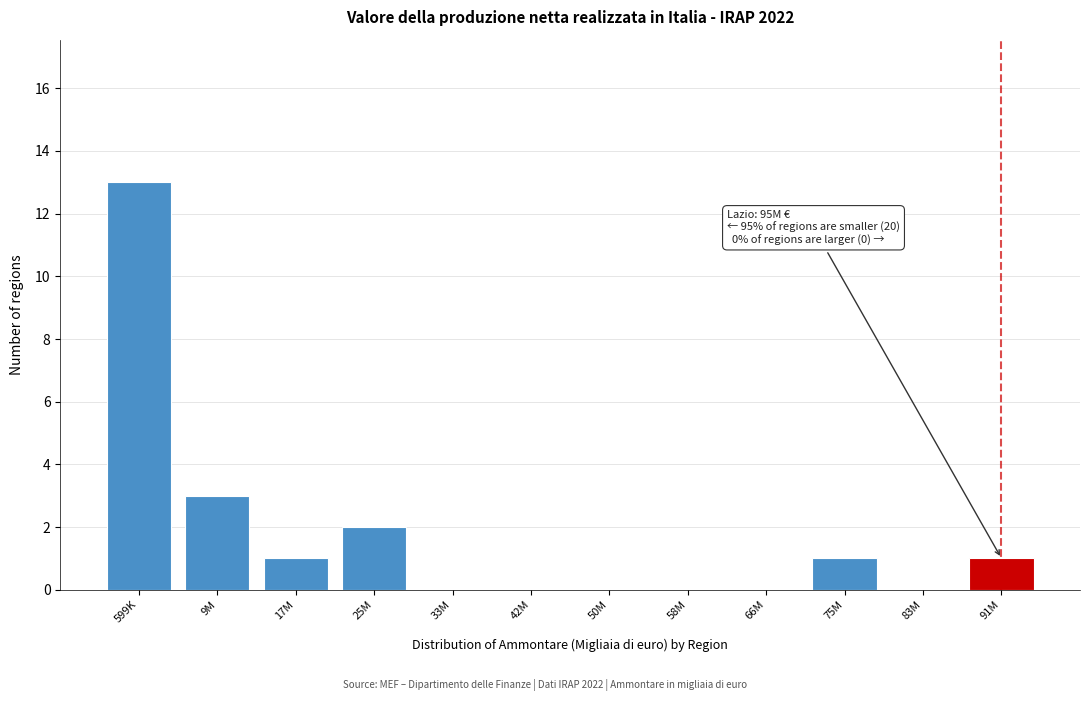

Reading left to right, what are all the values shown in this chart?

599K=13	9M=3	17M=1	25M=2	33M=0	42M=0	50M=0	58M=0	66M=0	75M=1	83M=0	91M=1